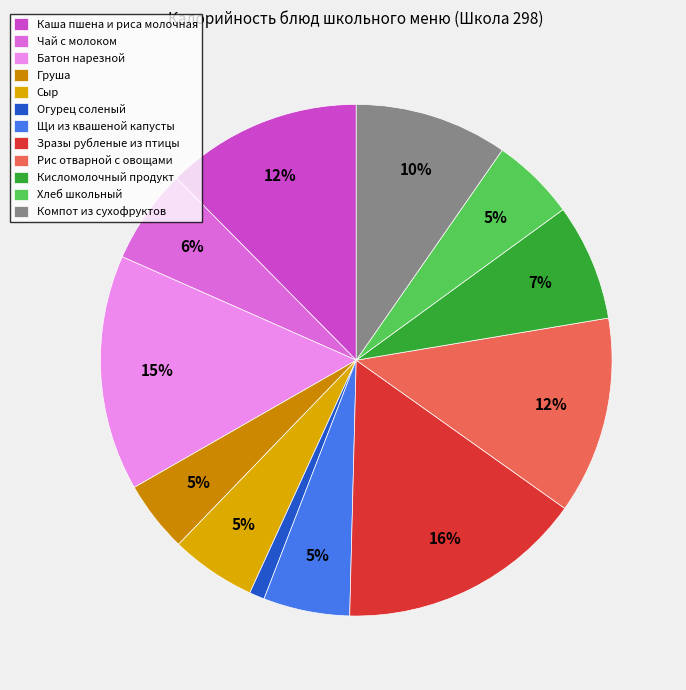

Combined, what portion of the pie is Компот из сухофруктов and Кисломолочный продукт?

17.0%